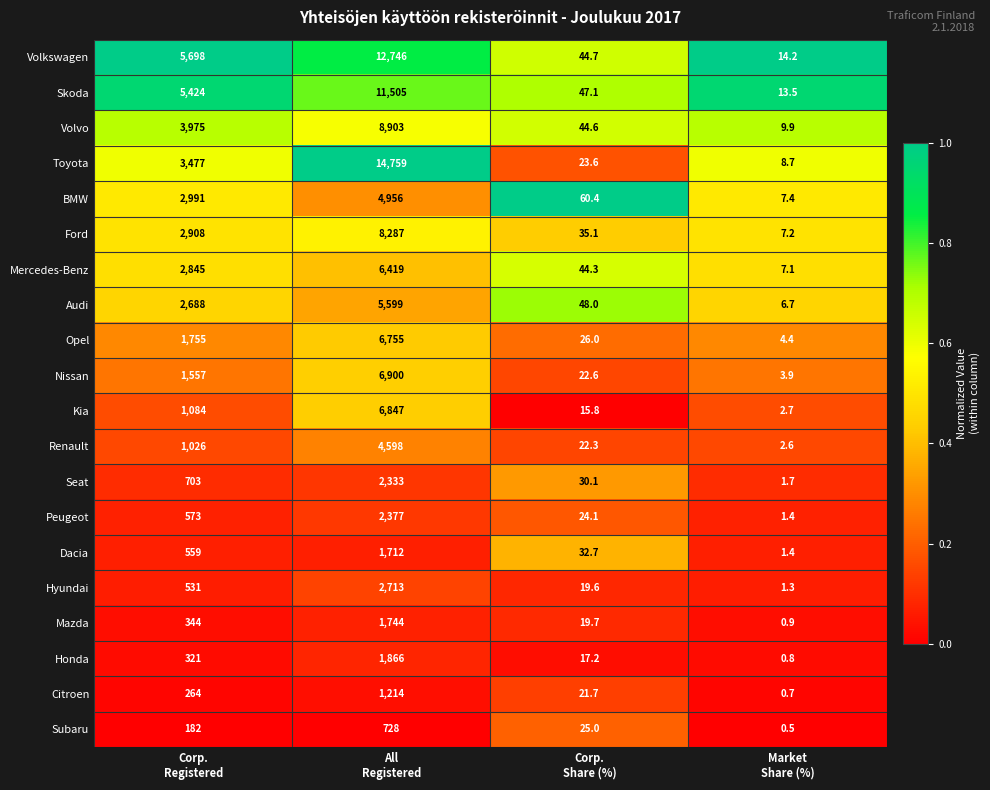

What is the lowest value of the Citroen series?

0.7